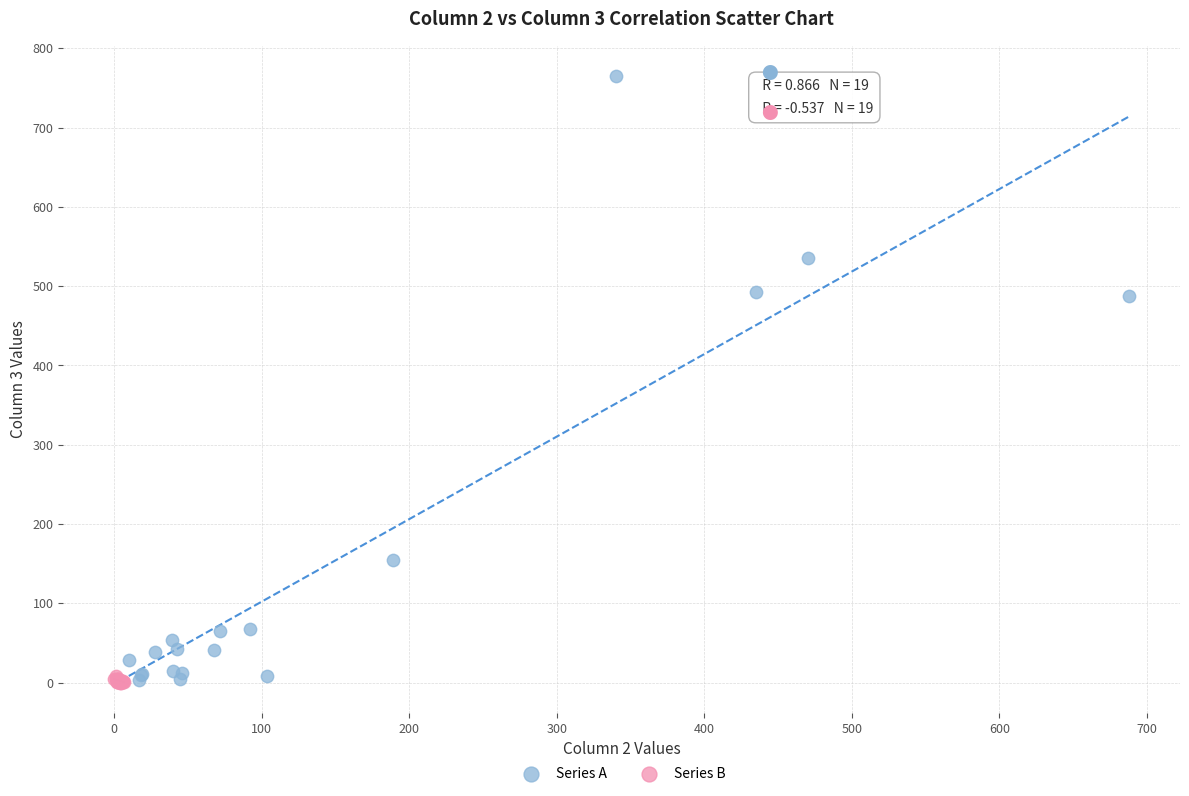

Which series has the widest spread of Y values?

Series A